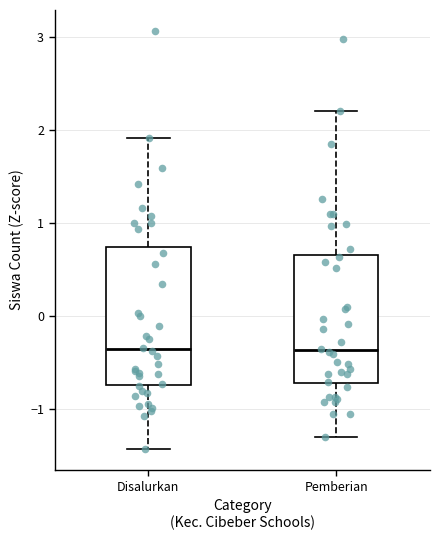

Reading left to right, transcribe this box plot: for each box, give where its median line is, the range the box spans, and where its two whiskers end, as read against the y-axis. The values are not printed on the chart, so give them approximately, as read against the axis.

Disalurkan: median -0.4, box -0.7 to 0.7, whiskers -1.4 to 1.9
Pemberian: median -0.4, box -0.7 to 0.7, whiskers -1.3 to 2.2